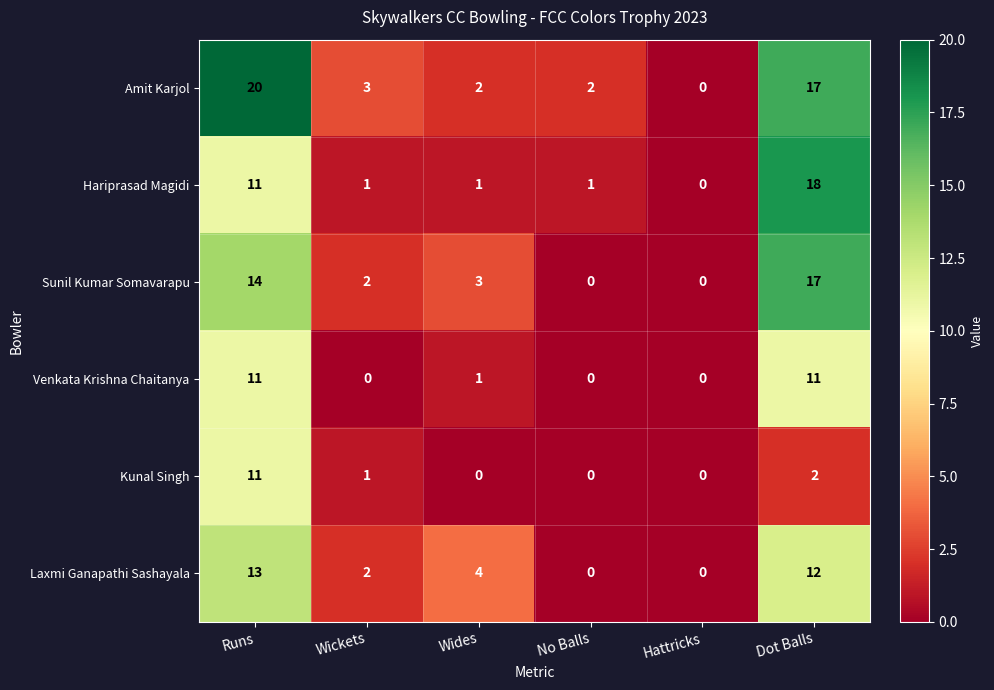

What is the difference between the maximum and minimum values in the Hariprasad Magidi series?

18